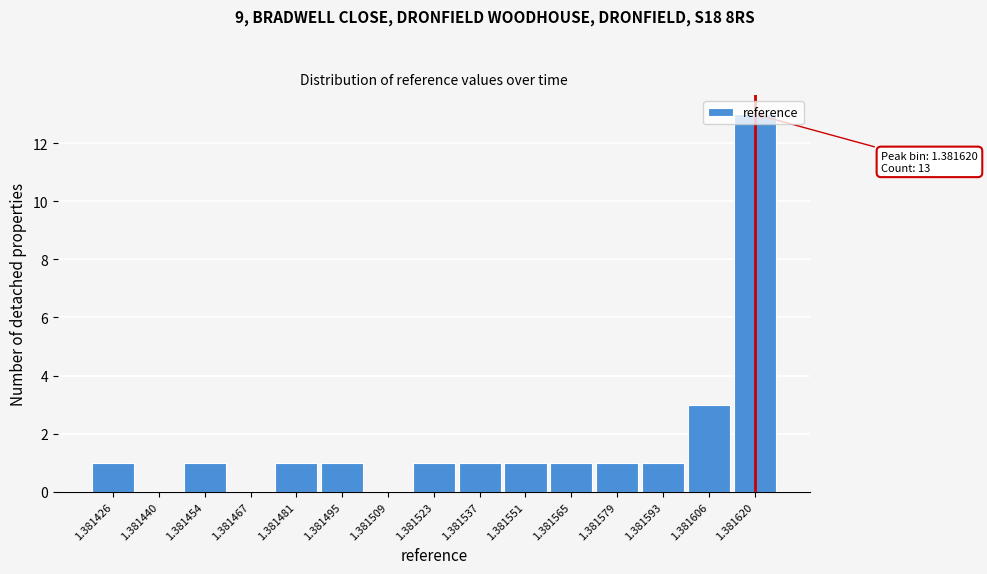

True or false: the data shows 1 at 1.381426.

True